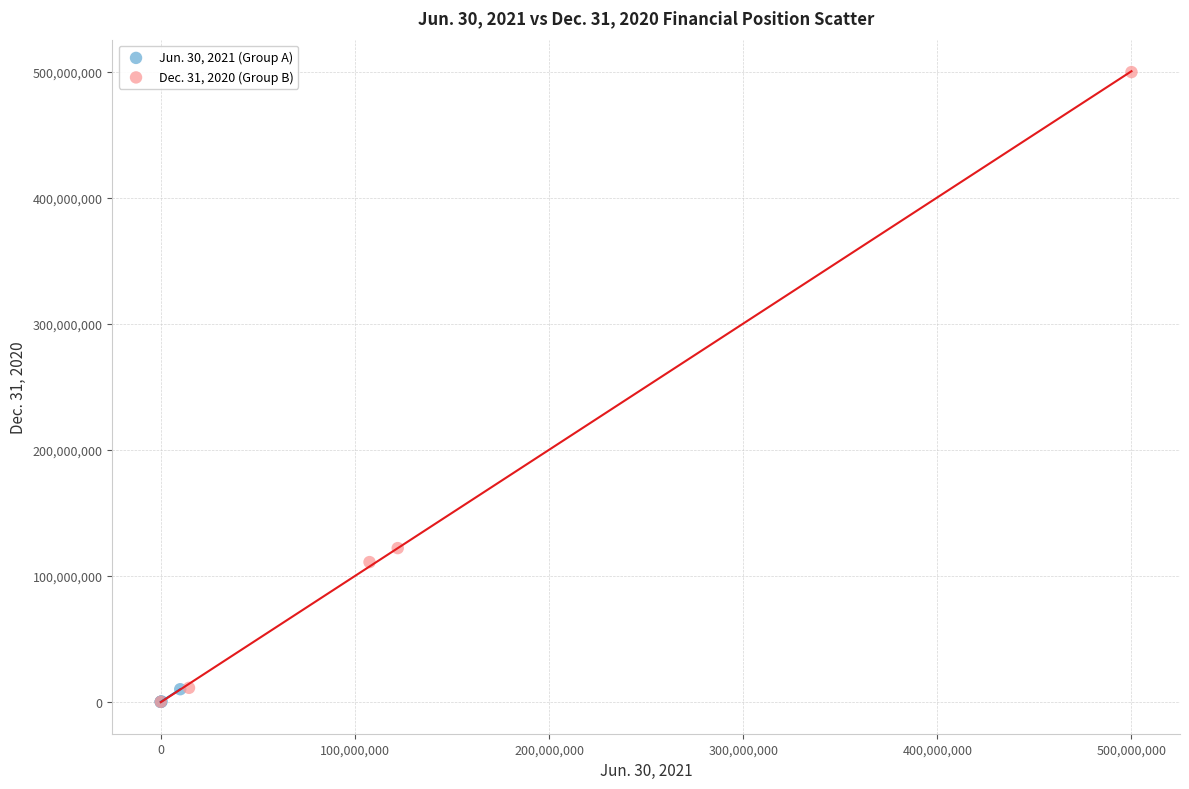

Which series reaches the maximum Y coordinate?

Dec. 31, 2020 (Group B)